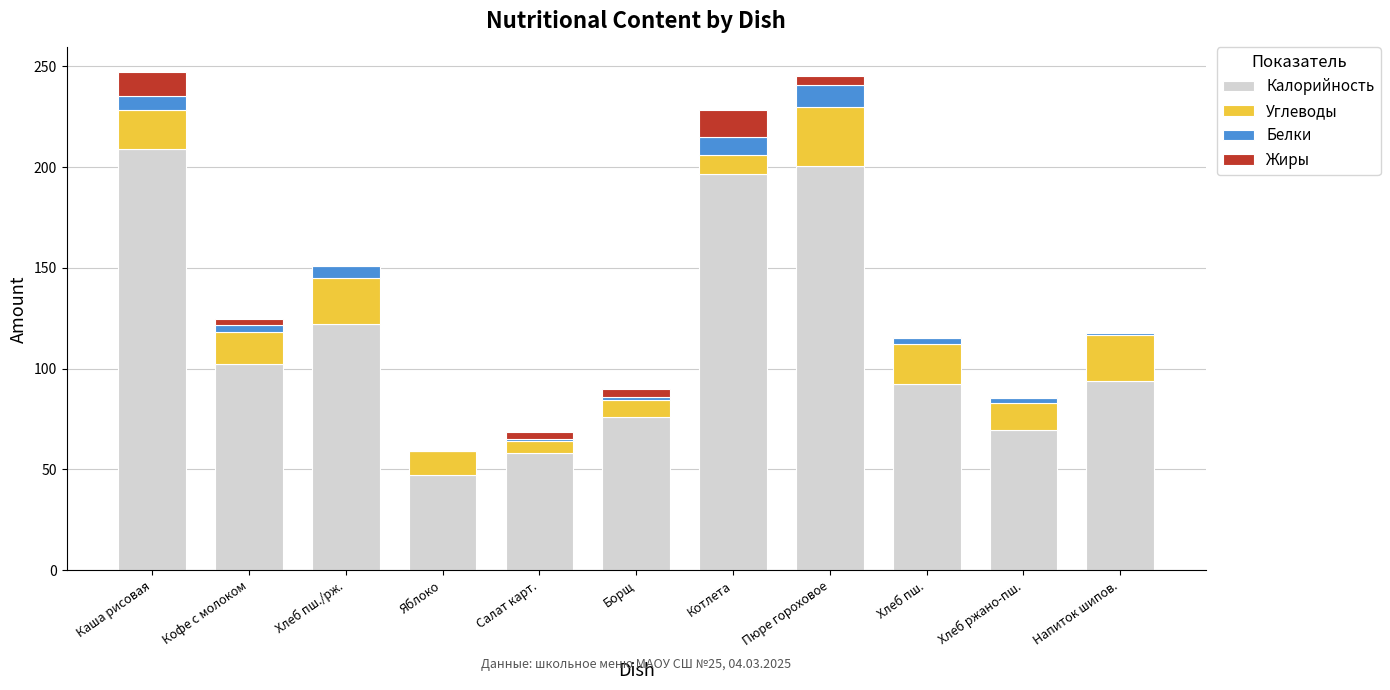

True or false: Калорийность has a value of 50.5 at Хлеб пш..

False